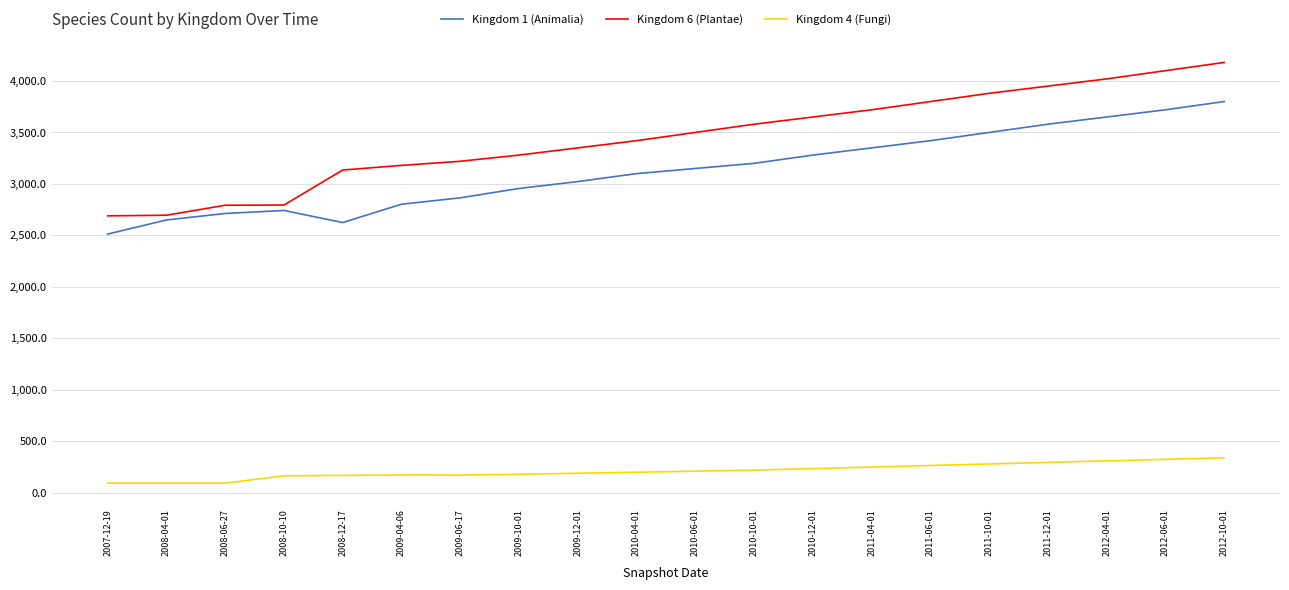

What is the lowest value of the Kingdom 4 (Fungi) series?

94